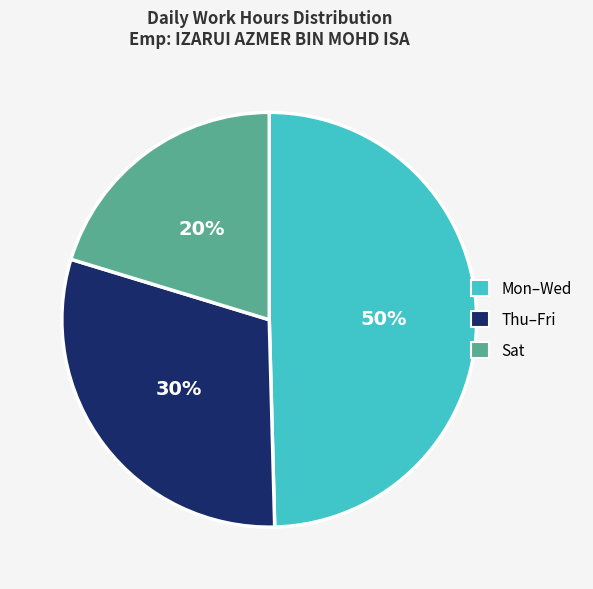

To the nearest percent, what is the average slice percentage?

33%